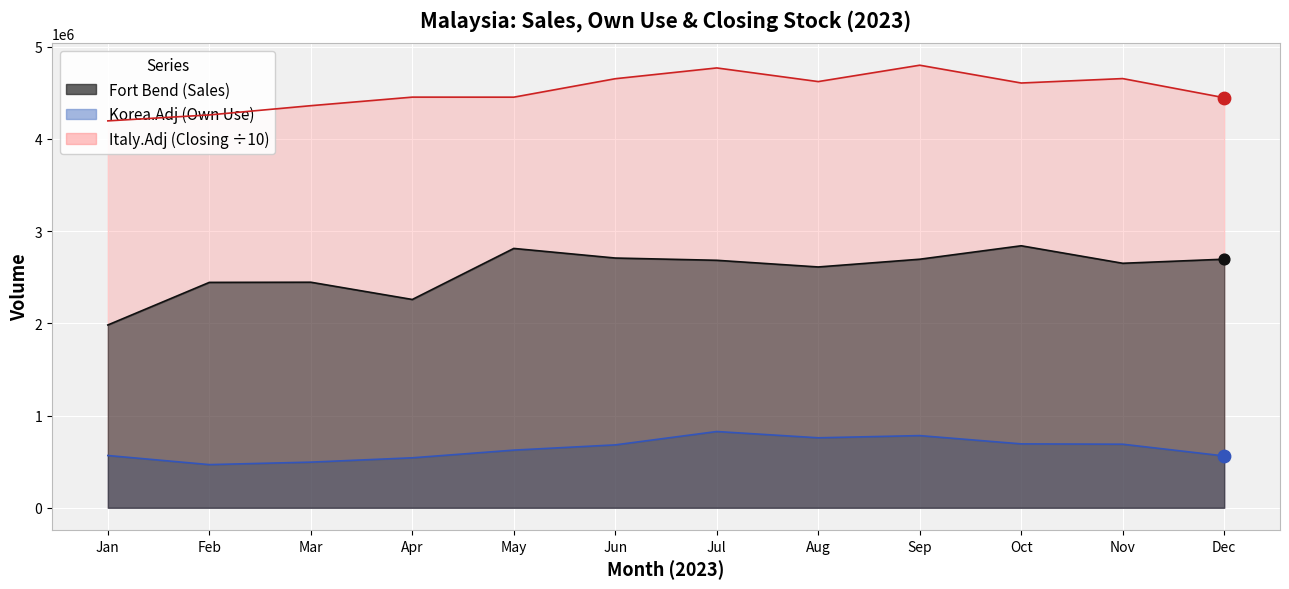

Which series has the largest Y range (max minus min)?

Fort Bend (Sales)